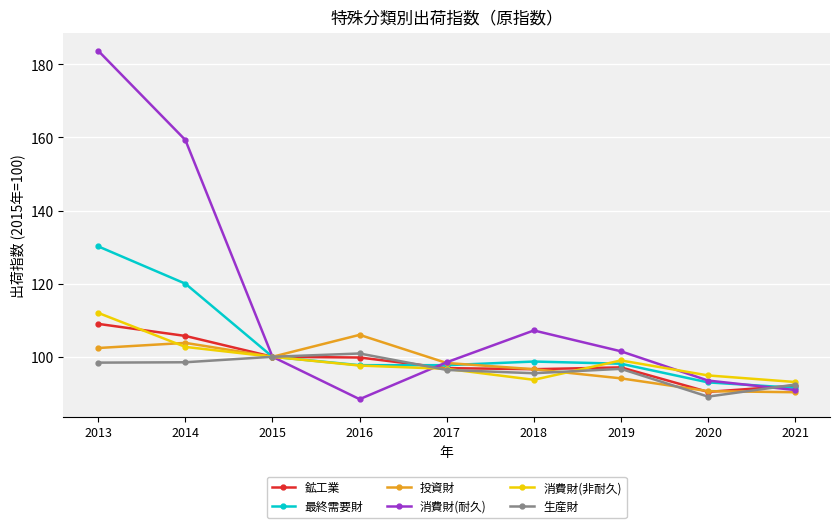

Is the value of 生産財 at 2020 greater than the value of 消費財(耐久) at 2019?

No